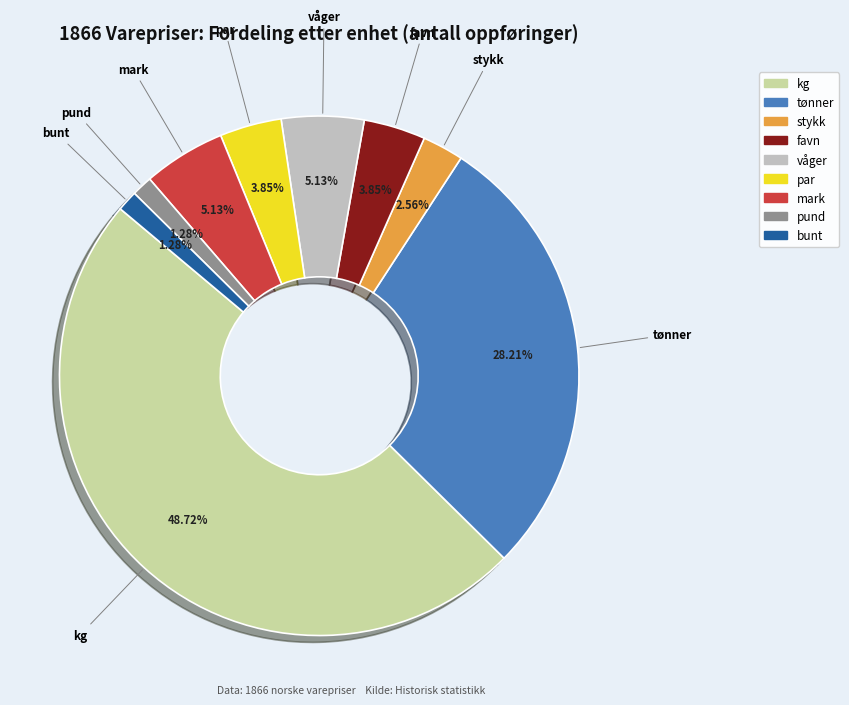

What is the largest slice in the pie chart?

kg